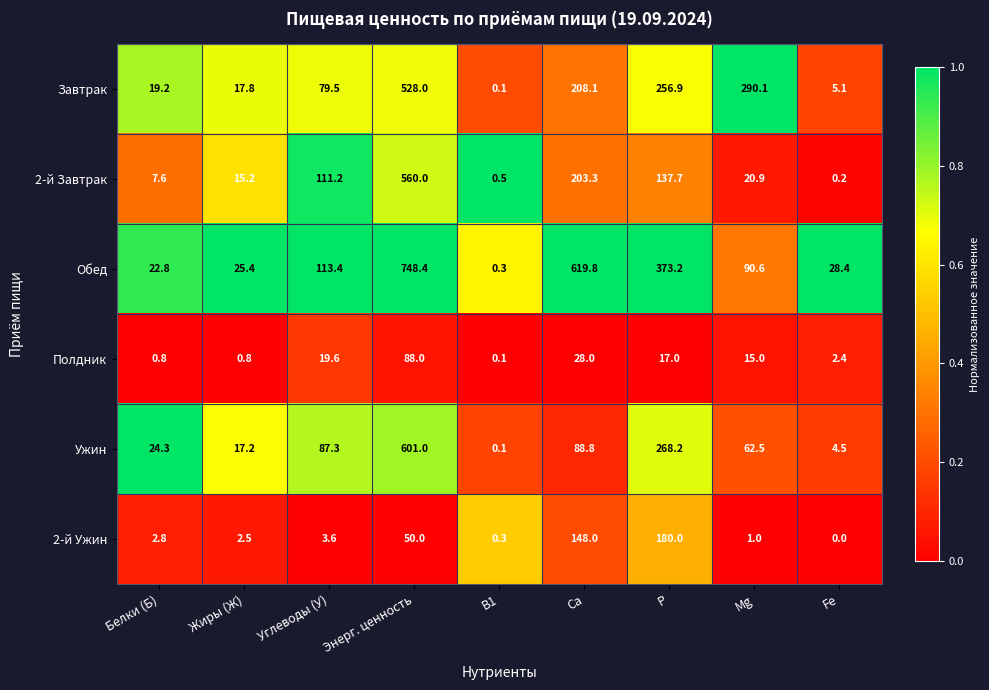

At which category is the sum across all series the highest?

Энерг. ценность